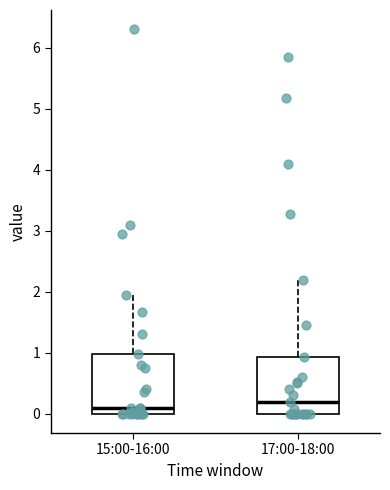

Where is the lower edge of the box for 17:00-18:00 on the y-axis? The values are not printed on the chart, so give them approximately, as read against the axis.

0.0